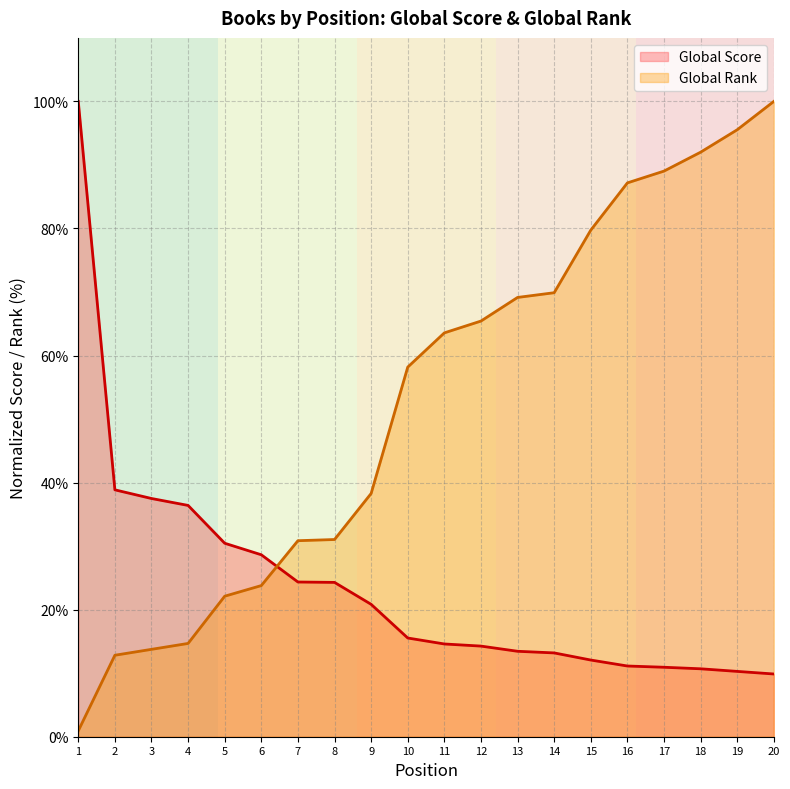

What are all the series names shown in the legend?

Global Score, Global Rank